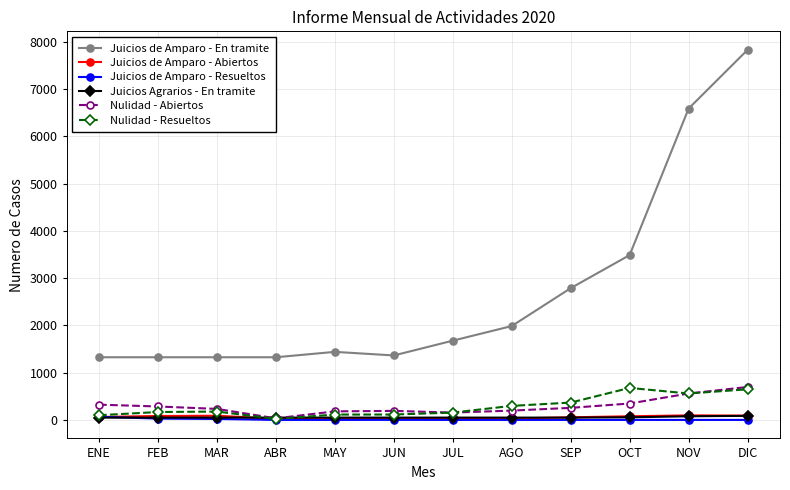

Read the Juicios de Amparo - Abiertos value at FEB, to the nearest 10.

80